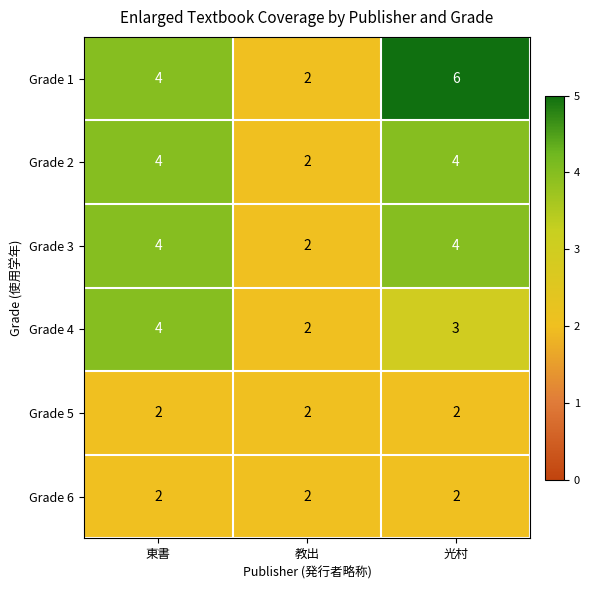

What is the greatest value displayed?

6